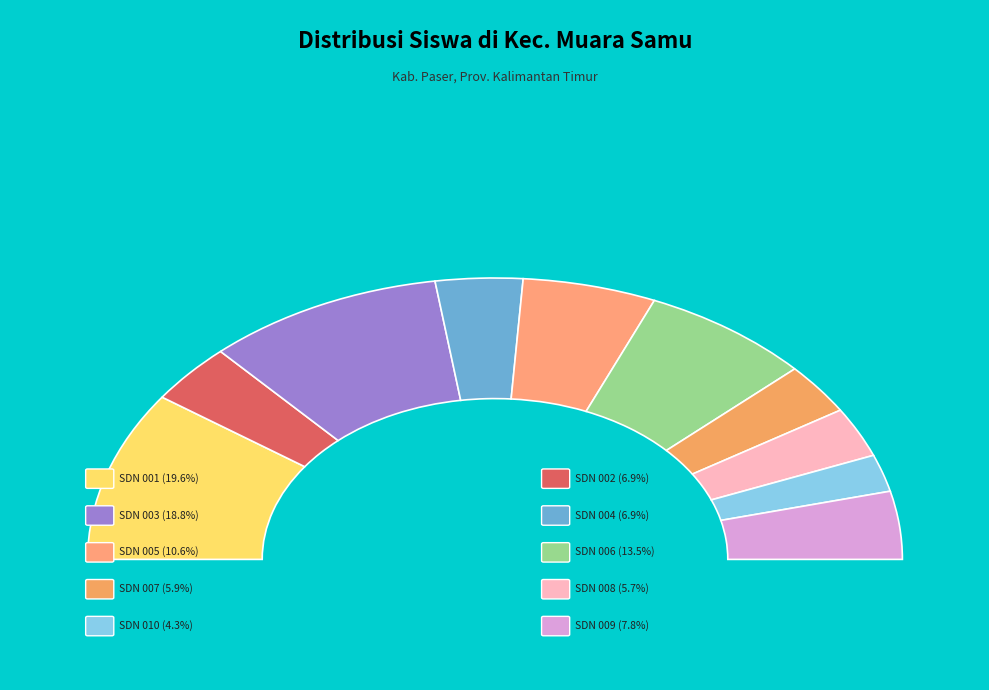

Which category has the smallest portion of the pie?

SD NEGERI 010 MUARA SAMU